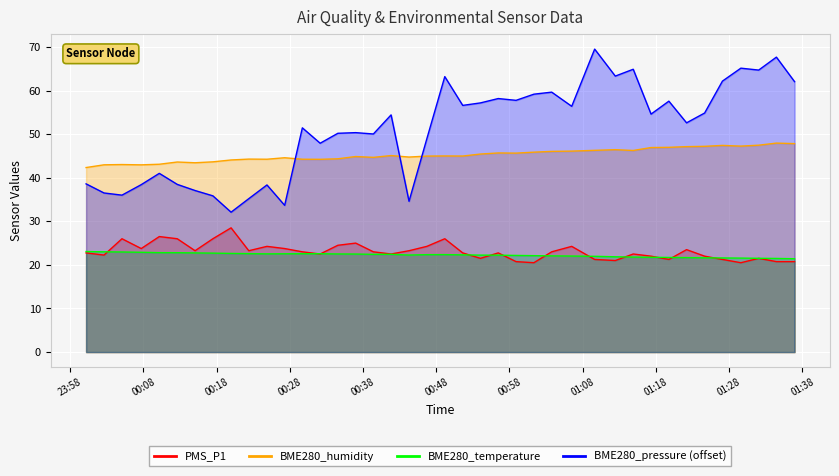

Count the number of data series in this chart.

4